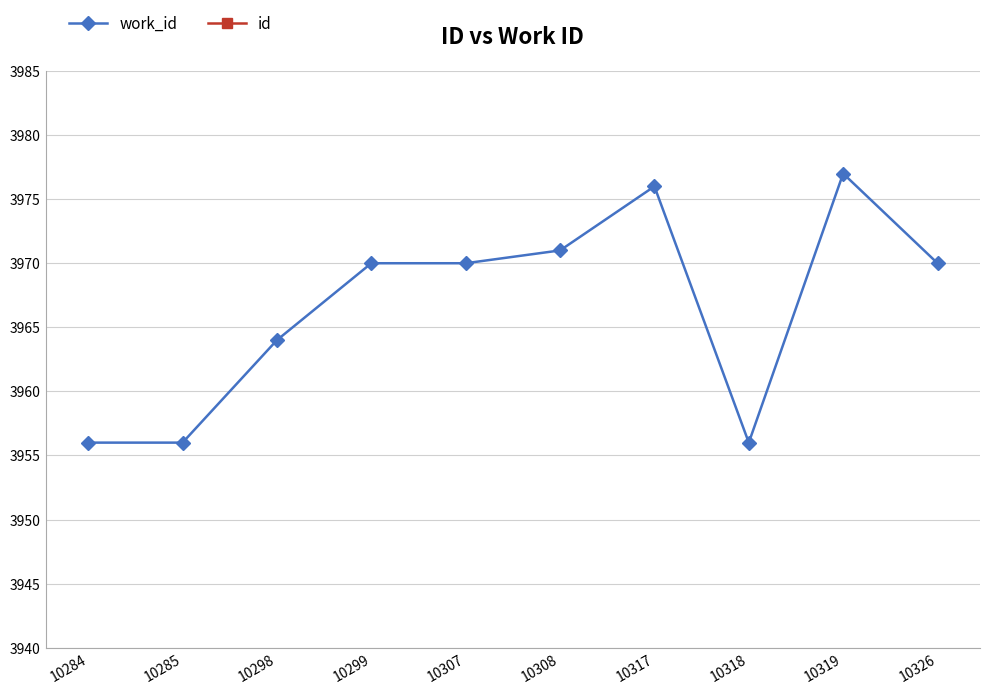

True or false: id and work_id cross at least once.

False